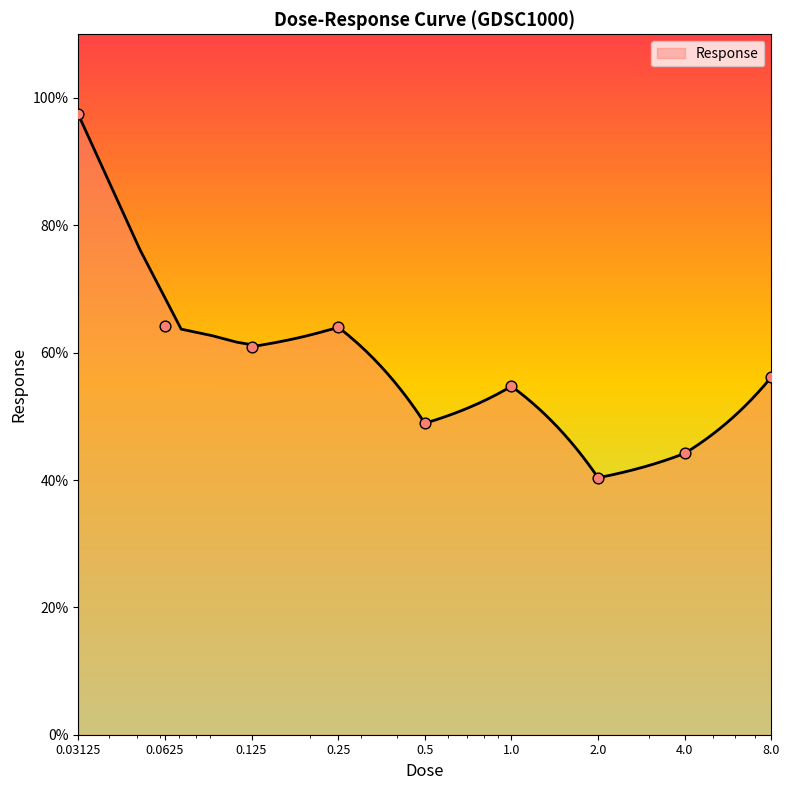

What is the ratio of the value at 2.0 to the value at 0.5?

0.8